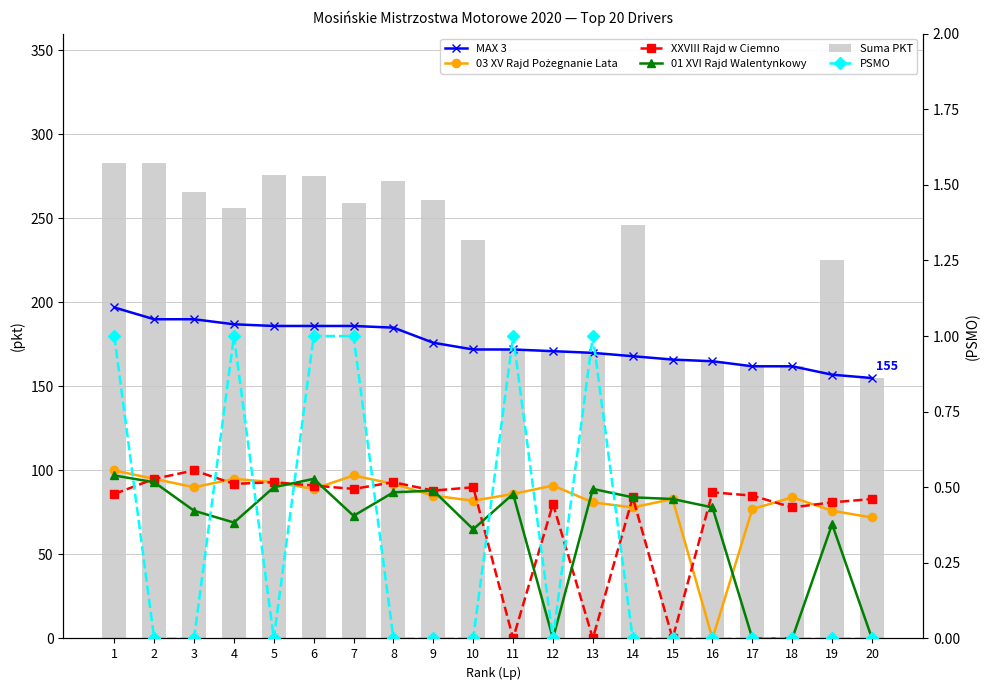

The PSMO series shows 0 at 6. True or false?

False